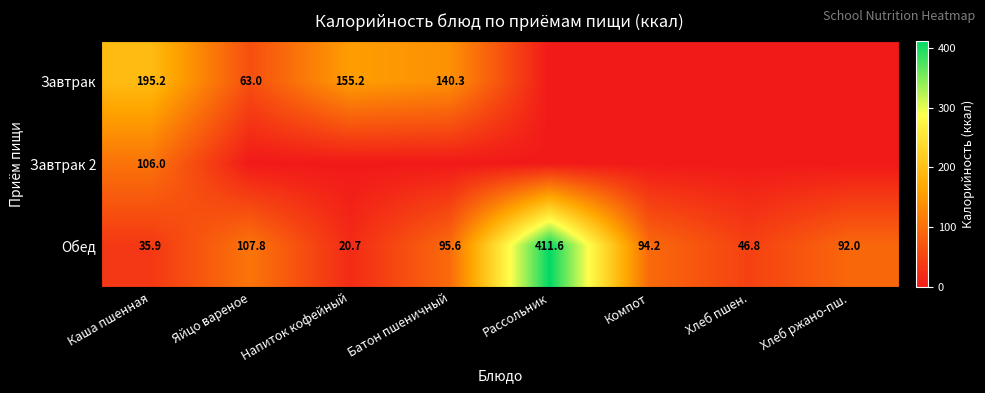

True or false: Завтрак has a value of 110.2 at Яйцо вареное.

False